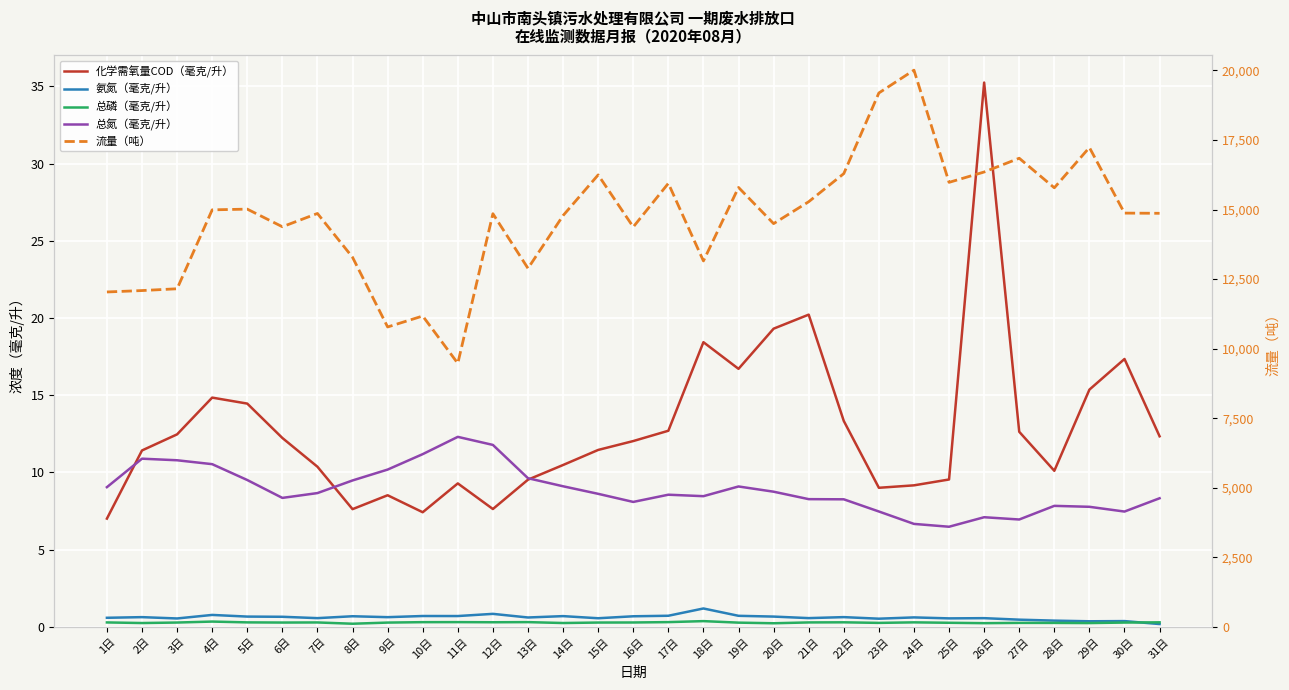

True or false: 流量（吨） has a value of 6087.5 at 14日.

False